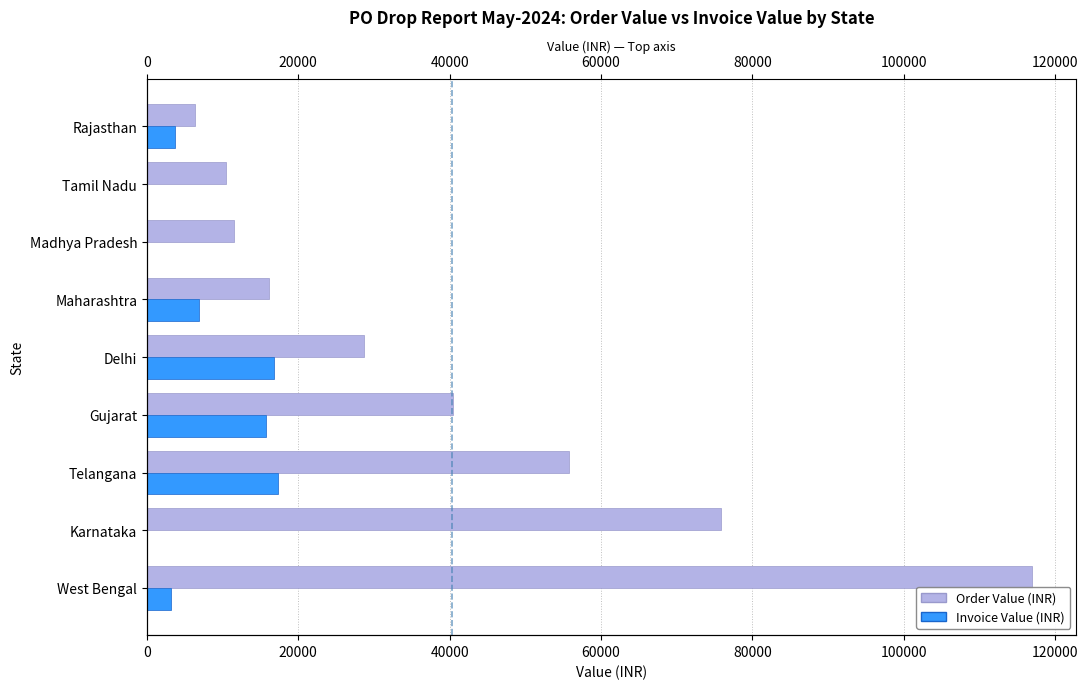

The Order Value series shows 18713.9 at Delhi. True or false?

False